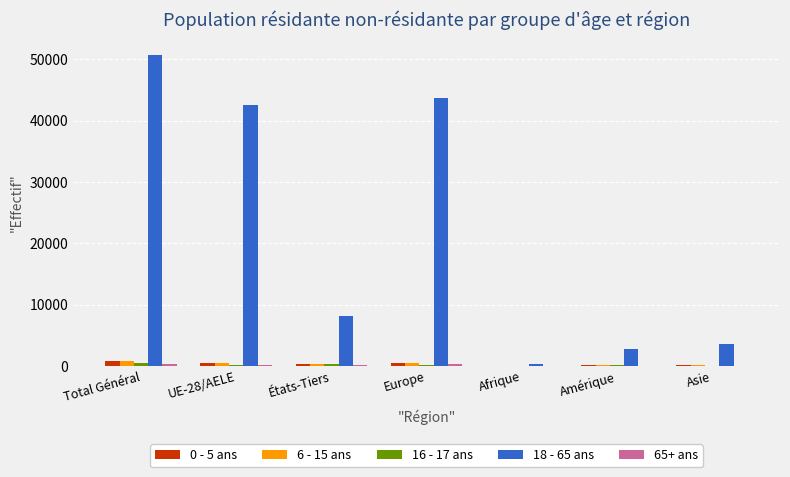

At which category is the sum across all series the highest?

Total Général